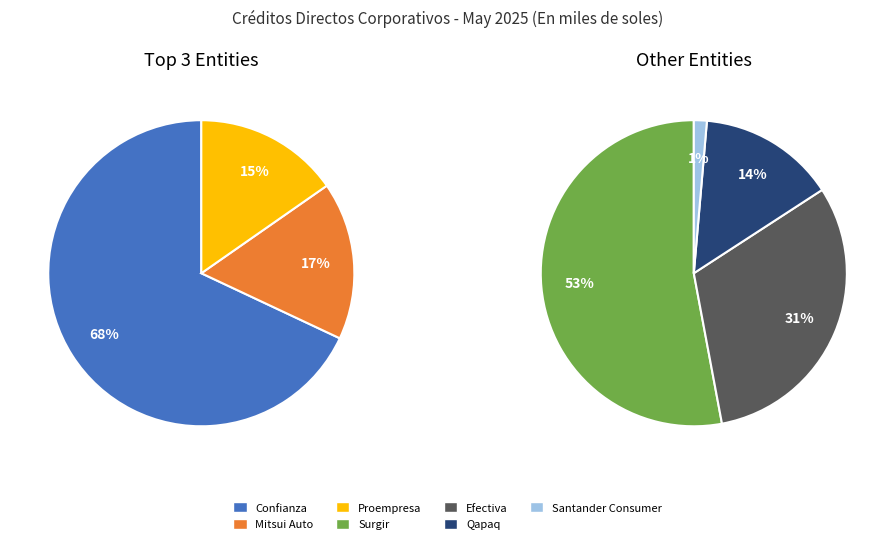

Which category has the biggest portion of the pie?

Financiera Confianza